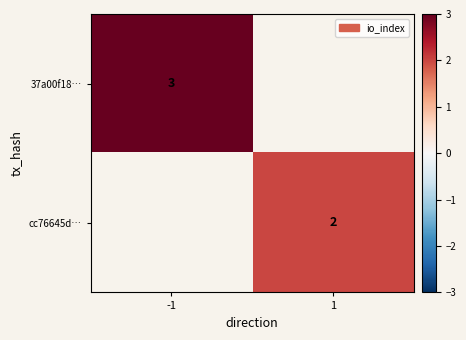

What is the maximum value shown in the chart?

3.0